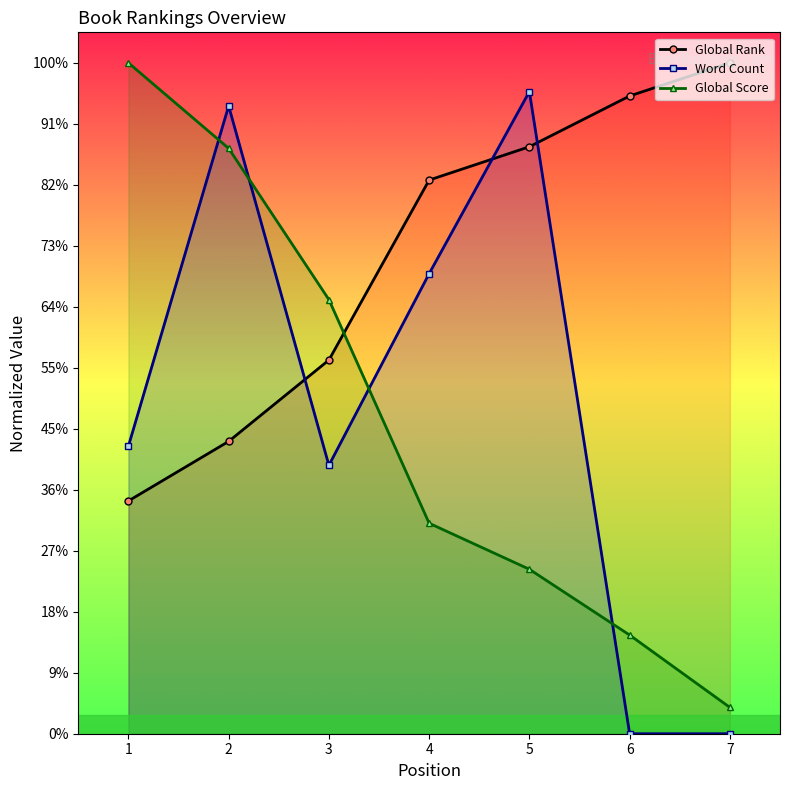

What are all the series names shown in the legend?

Global Rank, Word Count, Global Score